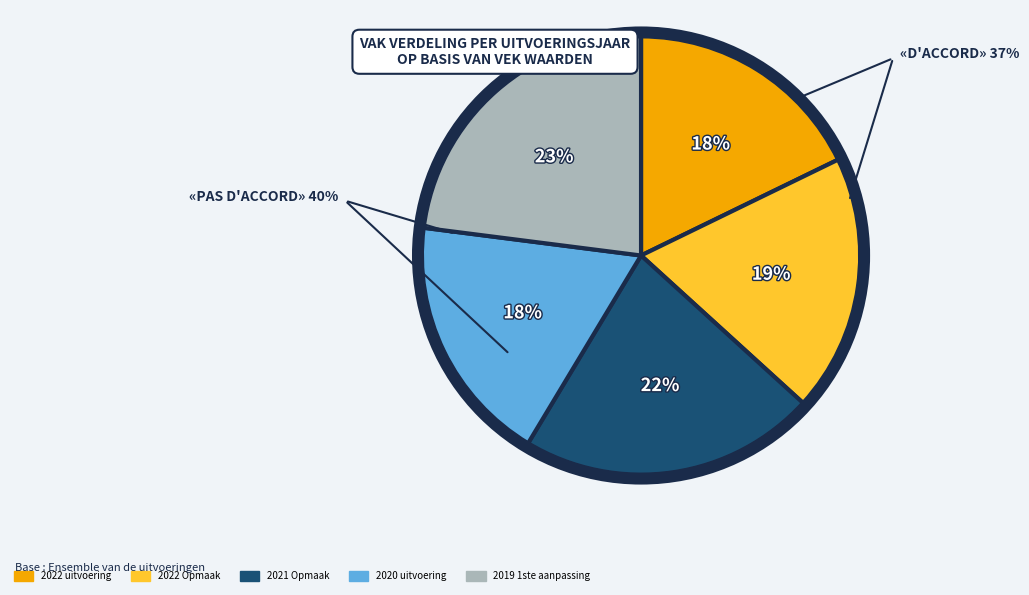

How many slices are in this pie chart?

5